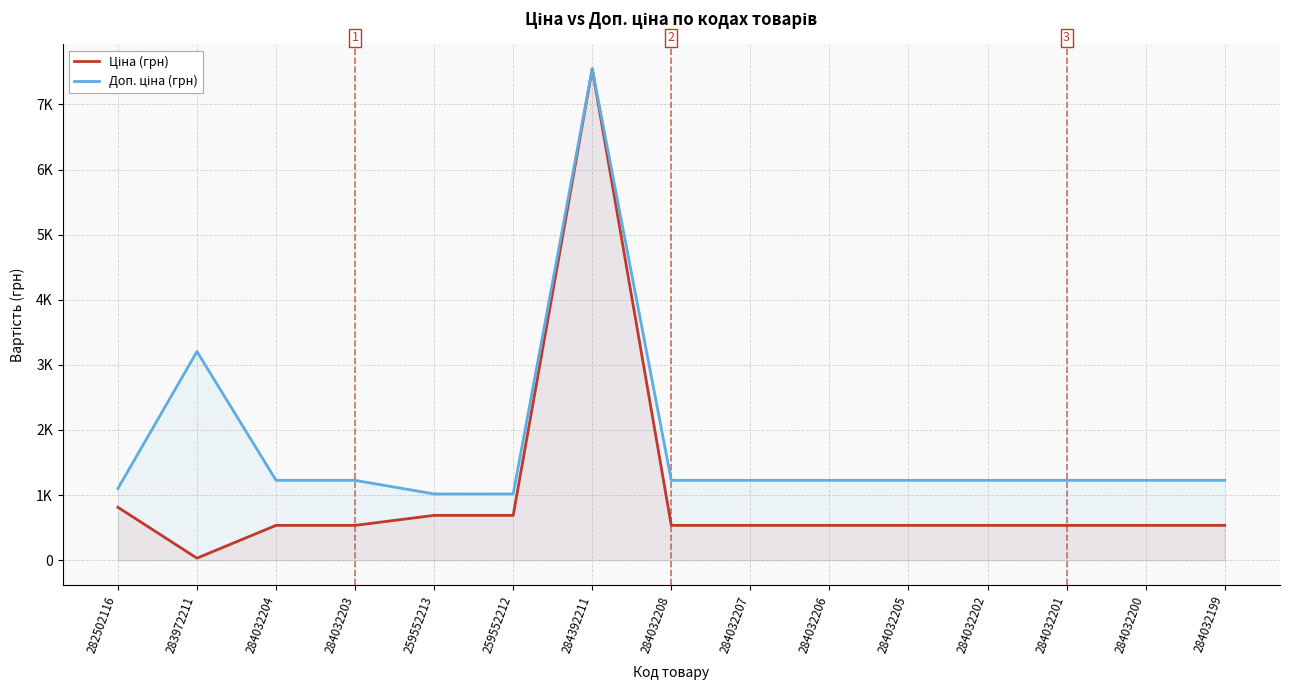

At 282502116, list the series in order from largest to smallest.

Доп. ціна (грн), Ціна (грн)